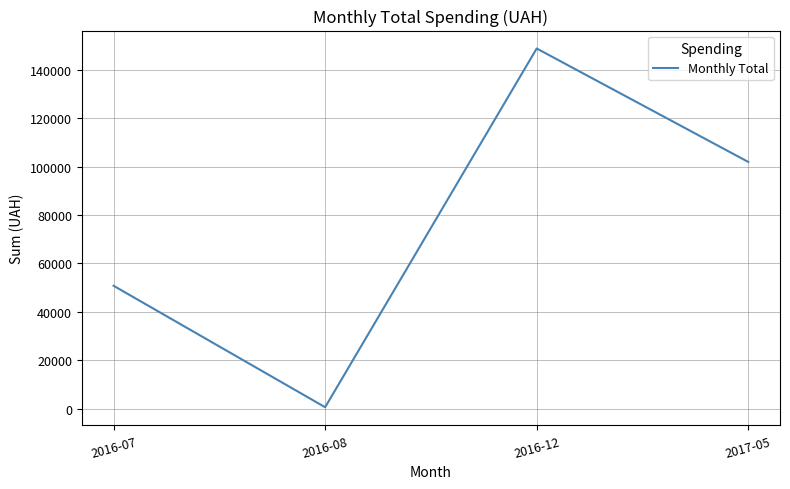

Is it true that the value at 2016-07 is 50784.6?

True